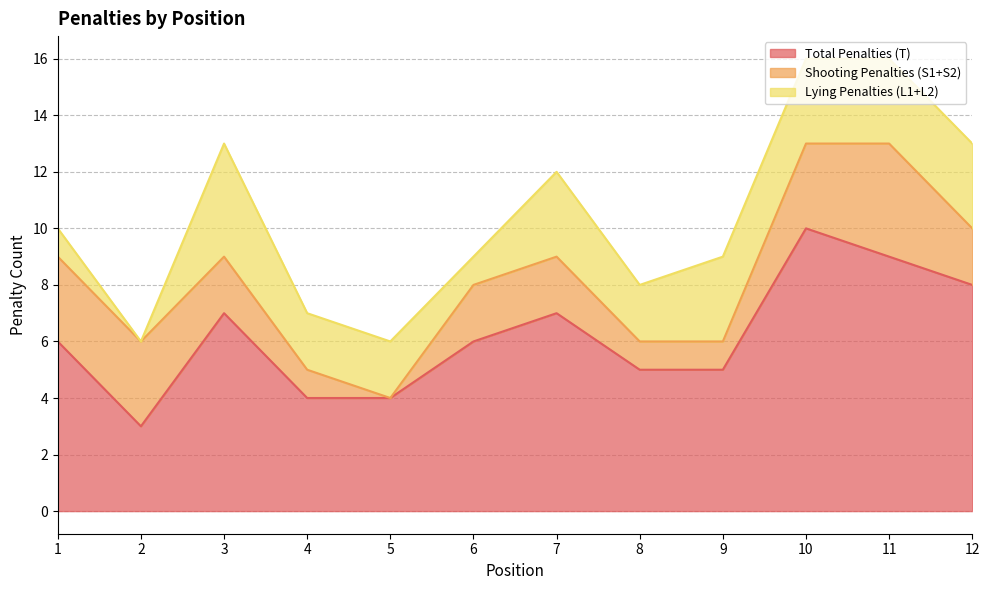

Where is the first local minimum for Total Penalties (T)?

2